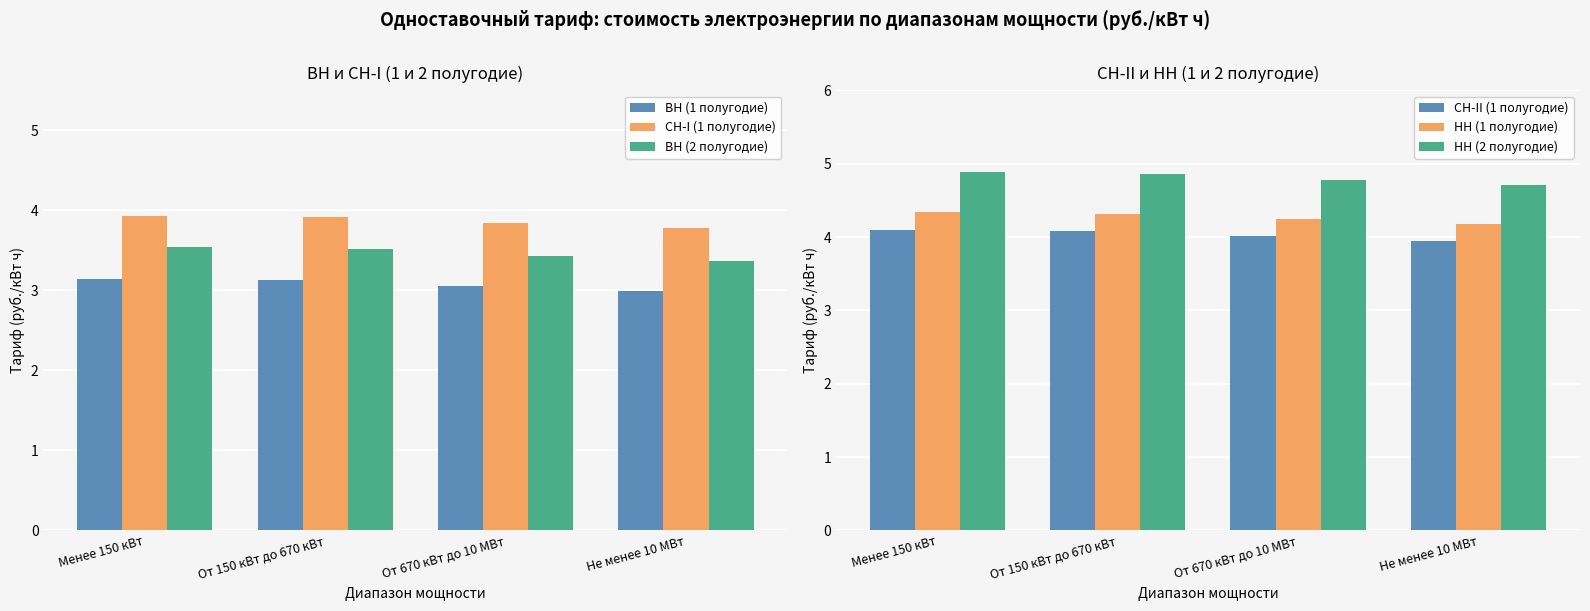

What is the label of the 4th bar from the right?

Менее 150 кВт